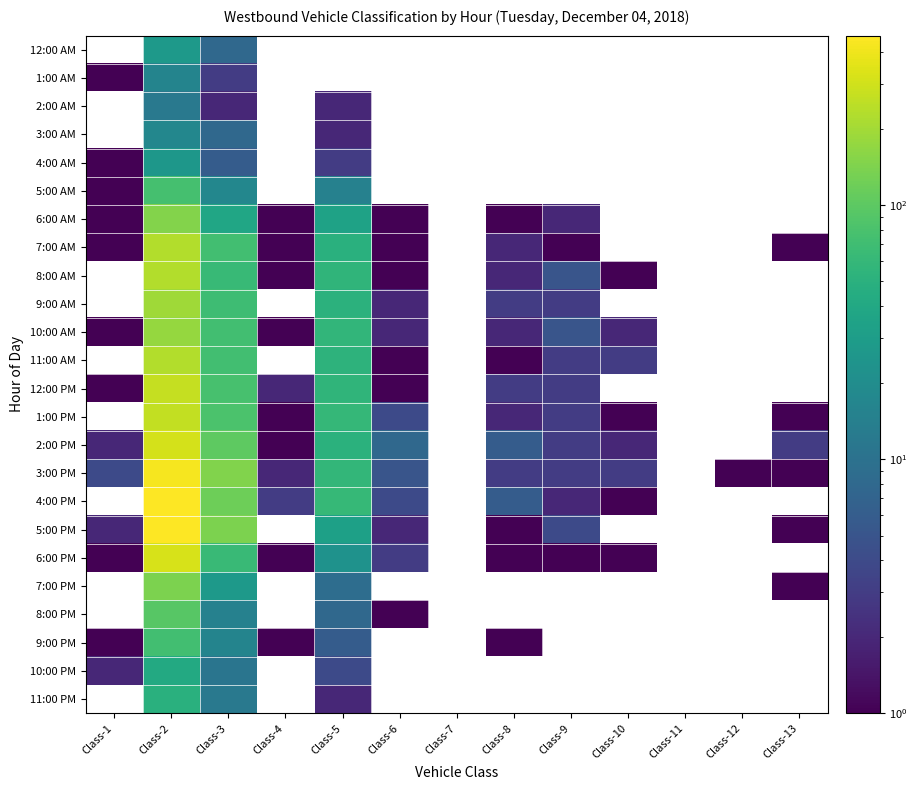

What is the minimum value shown in the chart?

1.0